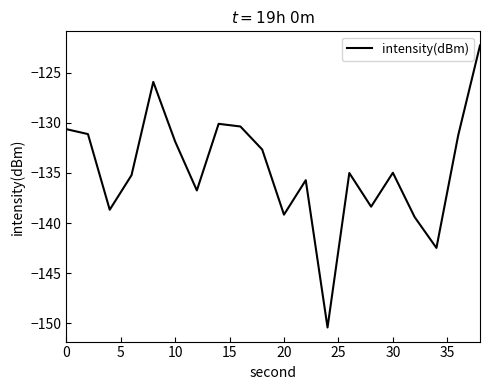

What is the difference between the maximum and minimum values?

28.2